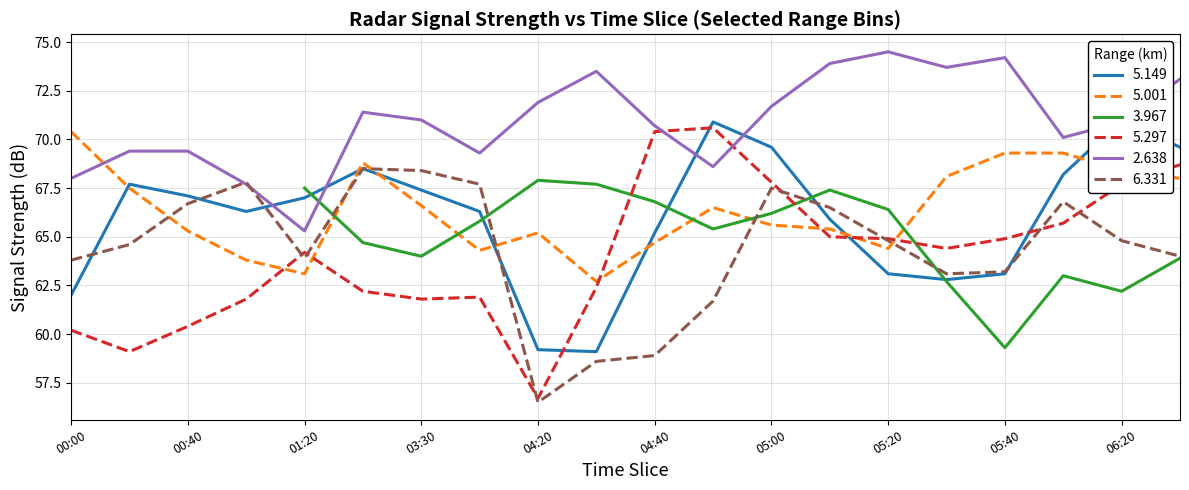

At which label is 5.297 closest to 63?

2013/02/16 04:30